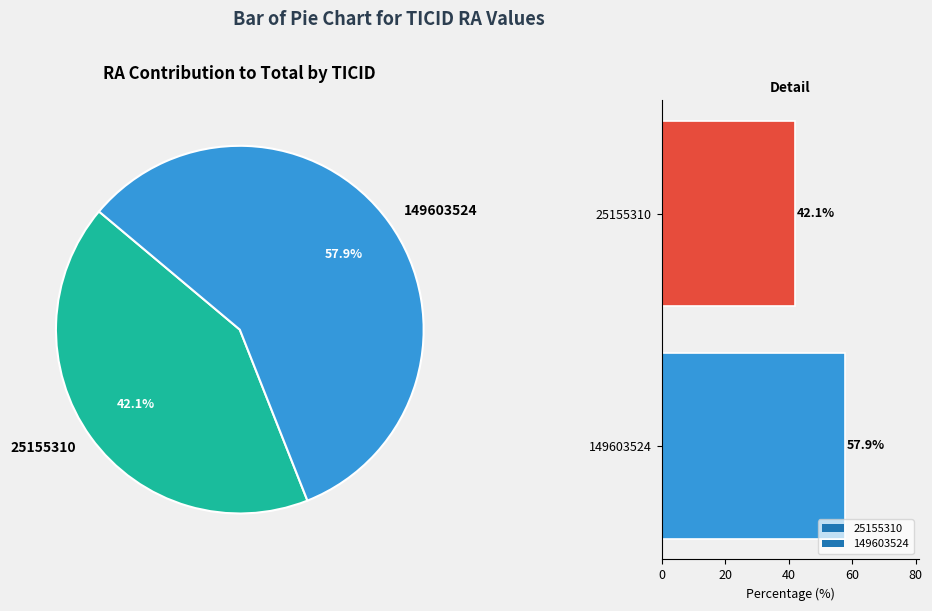

Does 149603524 account for over 50% of the chart?

Yes